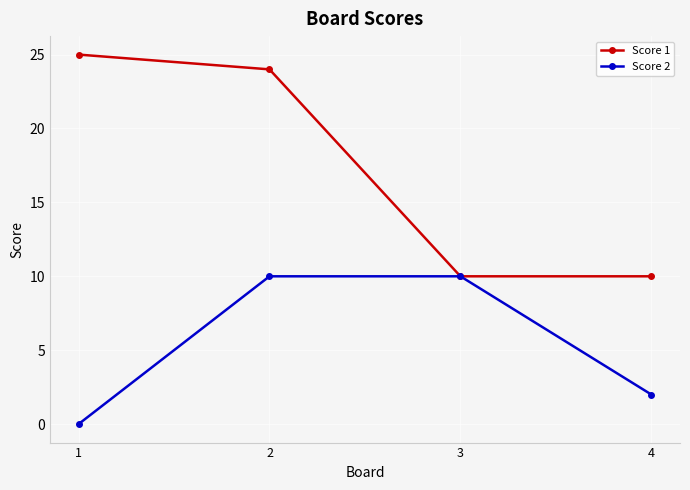

The value of Score 1 at 2 is 24. True or false?

True